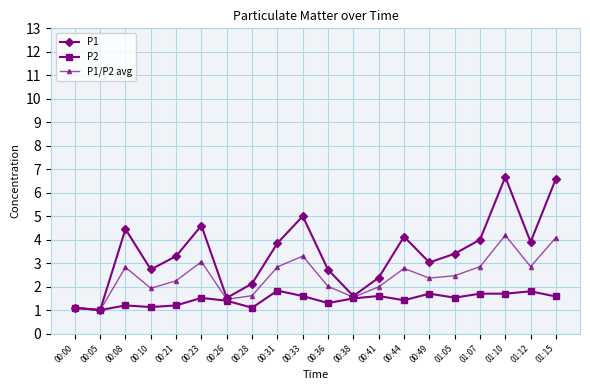

The value of P1/P2 avg at 00:31 is 2.8. True or false?

True